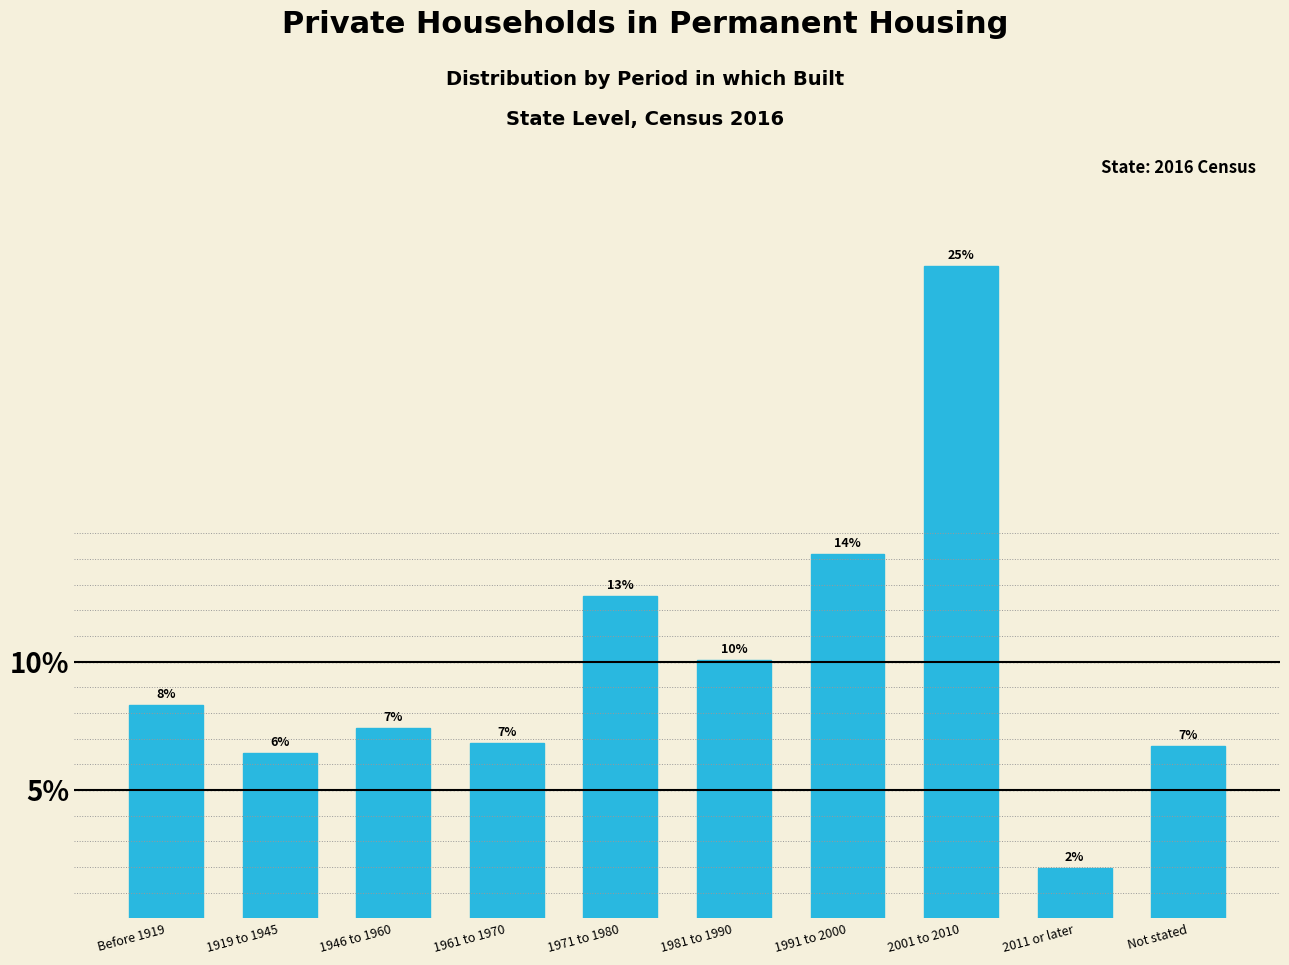

Are the bars horizontal?

No